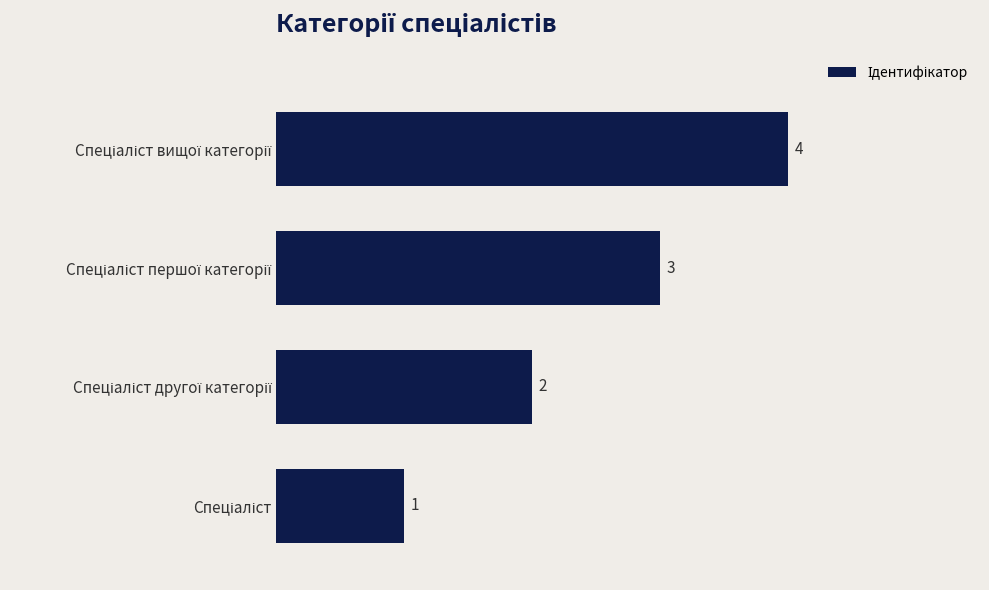

Count the values in the range 2 to 4.

3